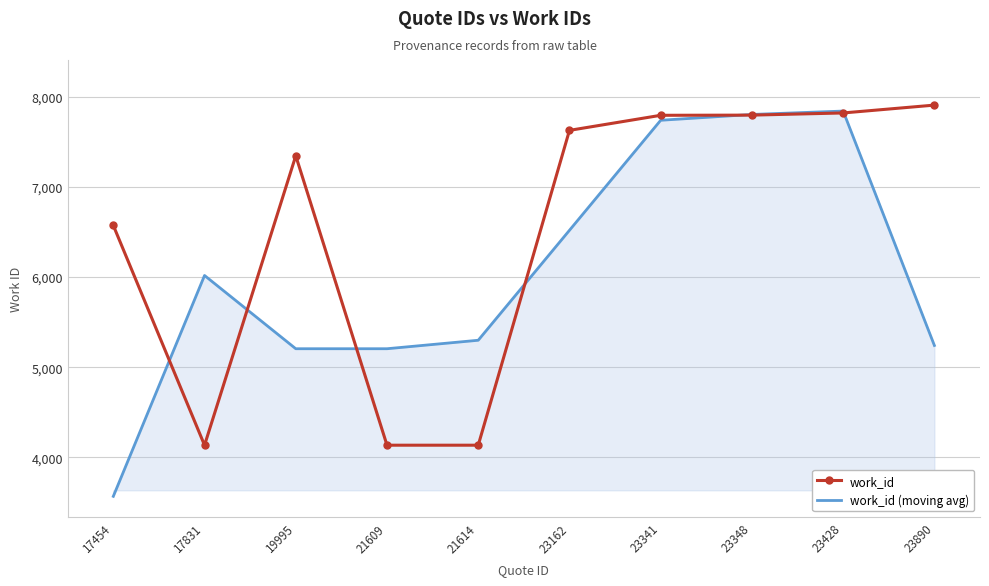

Which series has the largest total across all categories?

work_id